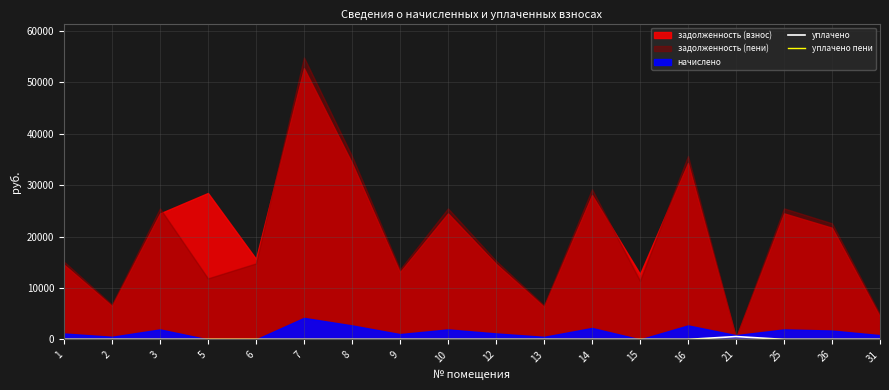

True or false: уплачено пени has more than 2 points higher than both neighbors.

False